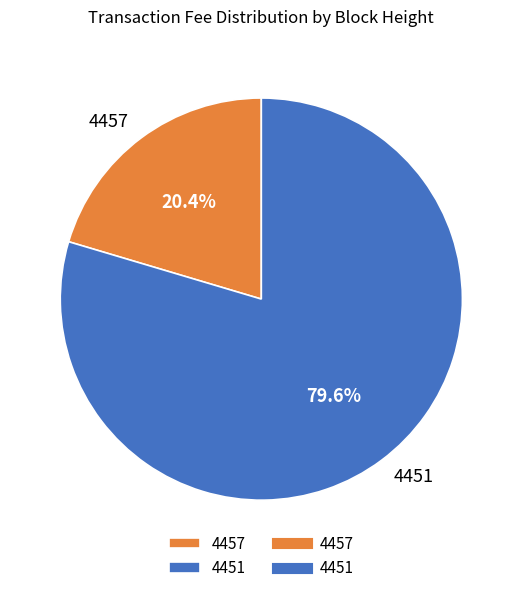

What is the ratio of the value at 4457 to the value at 4451?

0.3